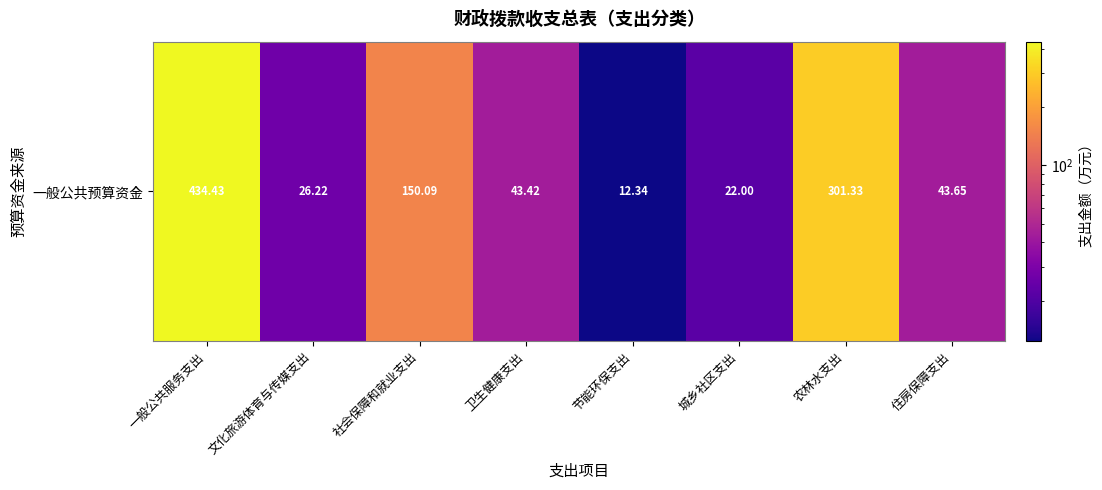

What is the difference between the second highest and minimum values?

289.0